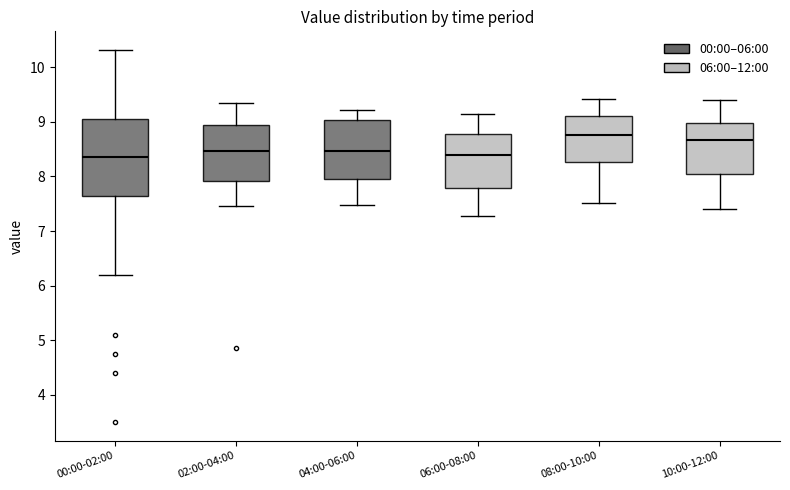

Where does the median line of the box for 04:00-06:00 sit on the y-axis? The values are not printed on the chart, so give them approximately, as read against the axis.

8.5